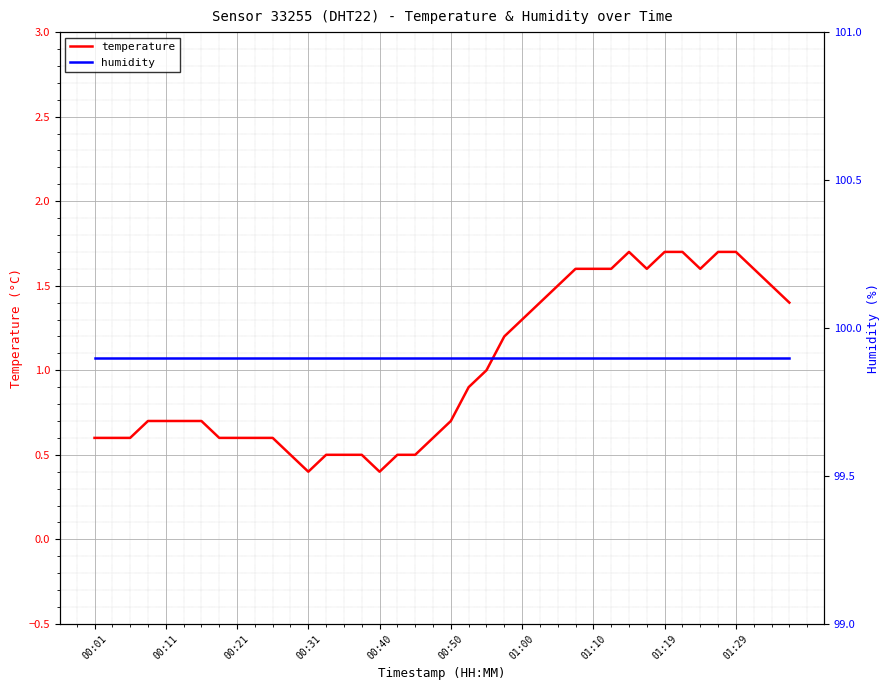

What is the value of the temperature point at the 36th from the left?

1.7